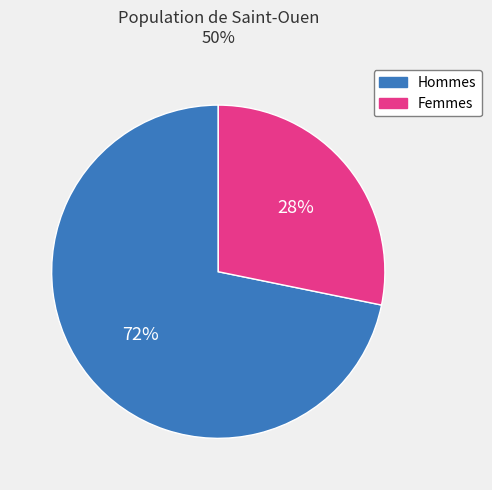

To the nearest percent, what portion does Femmes represent?

28%